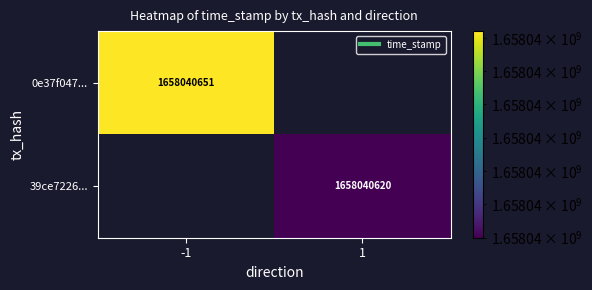

Rank the series by their maximum value, from lowest to highest.

39ce7226195f77e5805be46f27850e328d892f6, 0e37f047bd99383fc917a7a9ec3a7b06b479b11